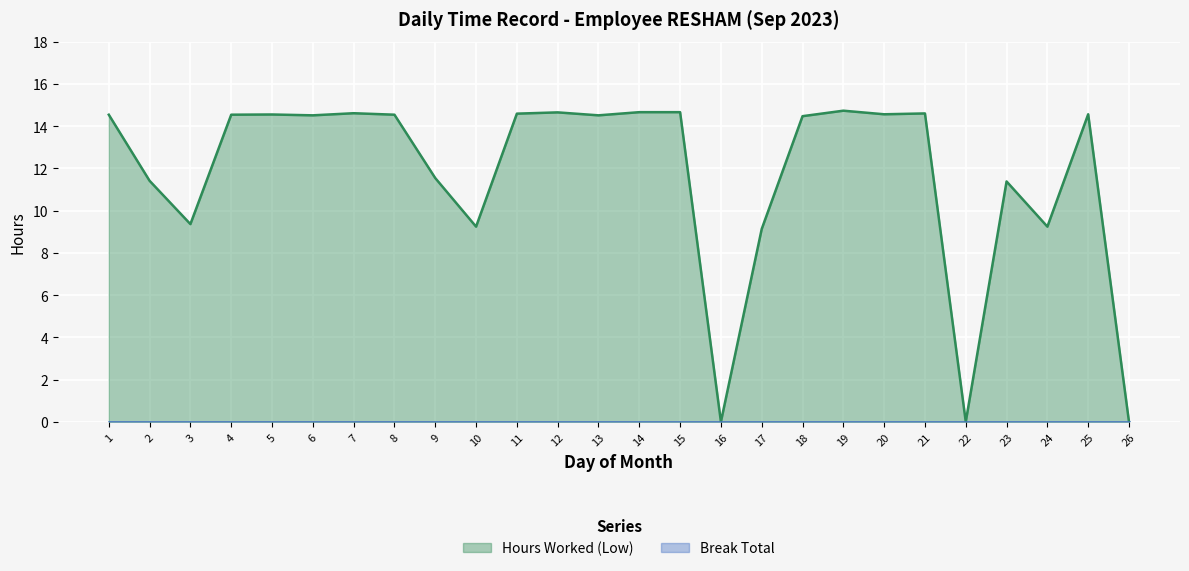

What is the ratio of the value at 18 to the value at 14?

1.0